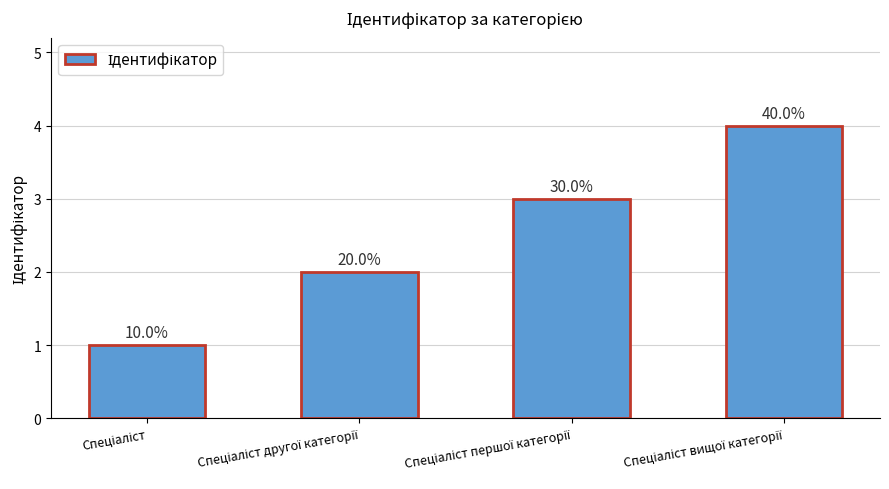

How many bars are there in total?

4